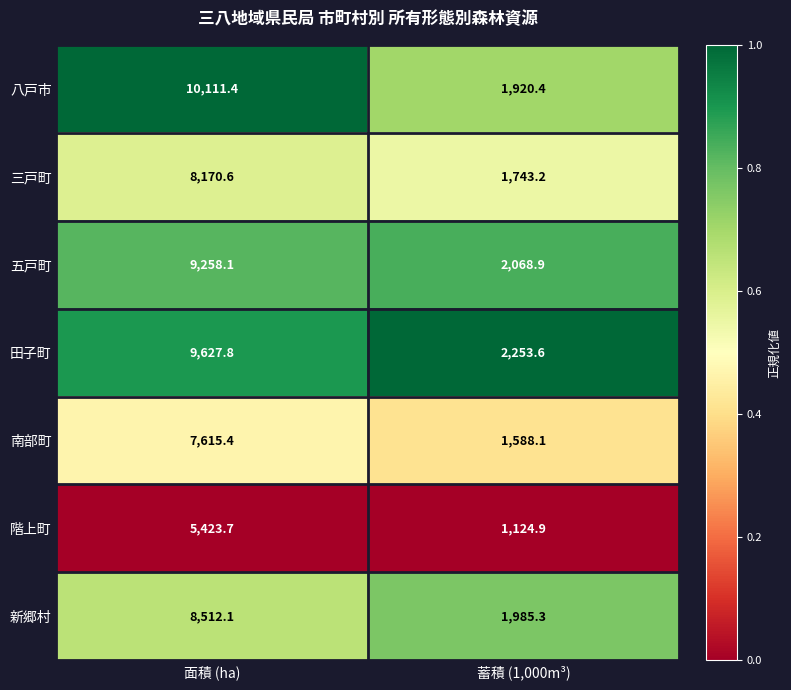

What is the average value of the 八戸市 series?

6015.9